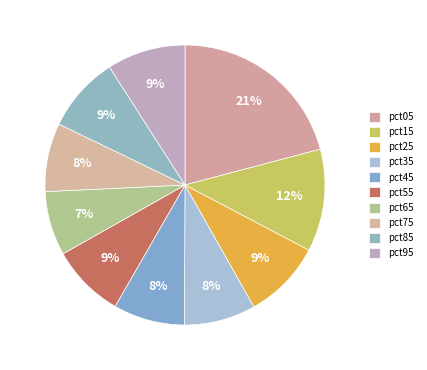

To the nearest percent, what is the difference between the pct65 and pct25 slice percentages?

2%